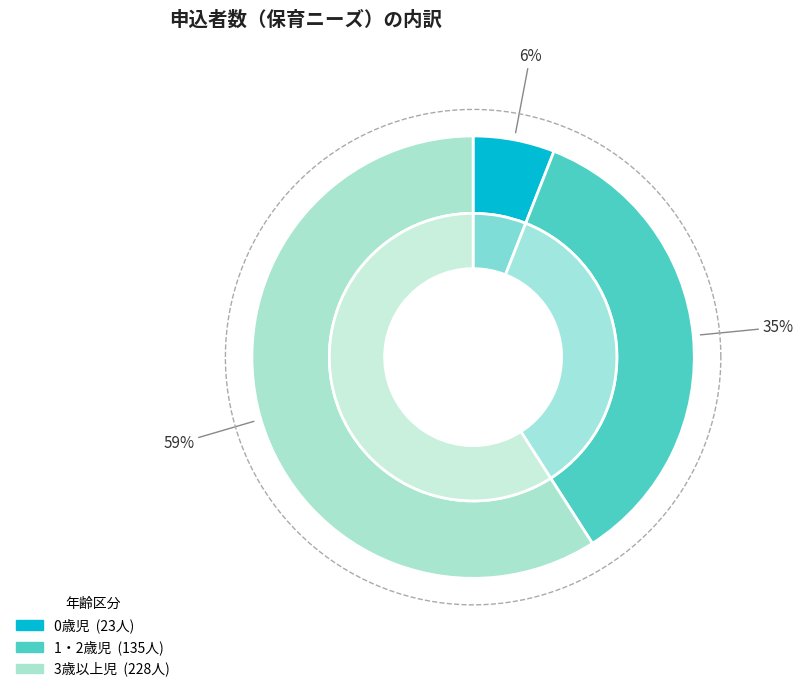

Is the sum of 3歳以上児 and 0歳児 greater than half?

Yes